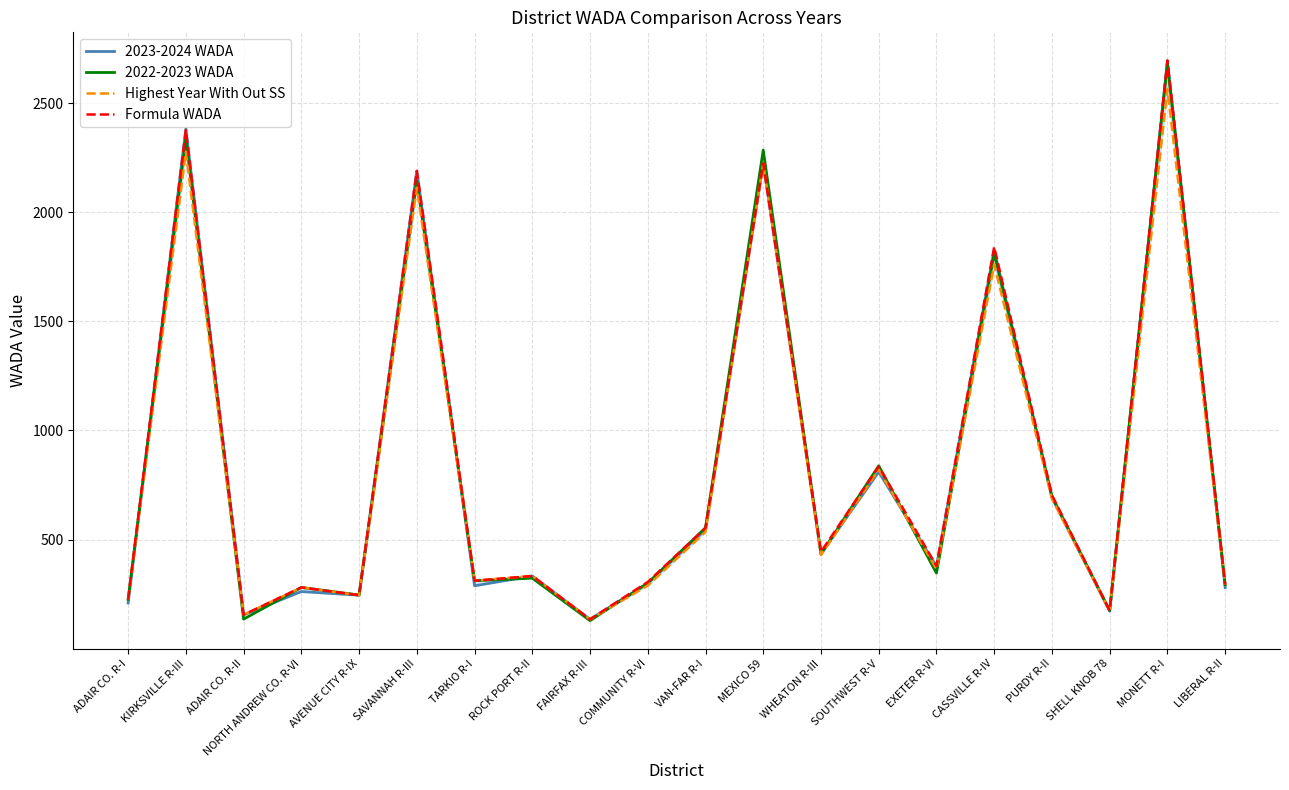

The Highest Year With Out SS series shows 535.1 at VAN-FAR R-I. True or false?

True